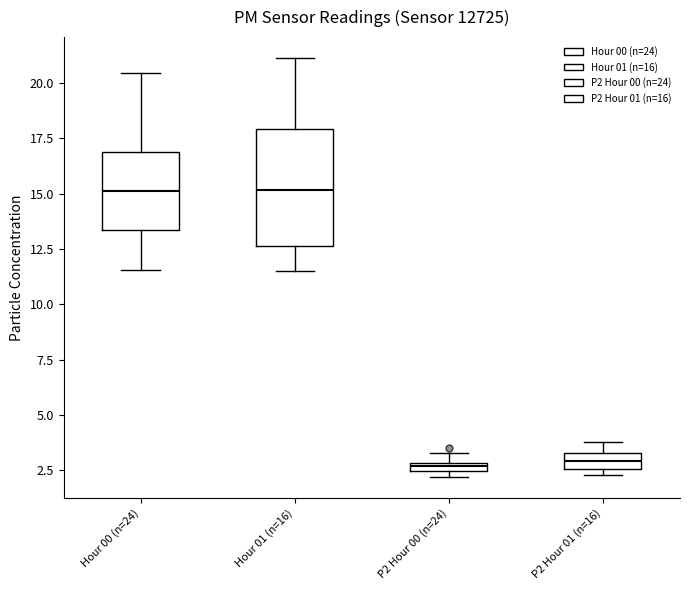

Where does the median line of the box for Hour 01 (n=16) sit on the y-axis? The values are not printed on the chart, so give them approximately, as read against the axis.

15.0